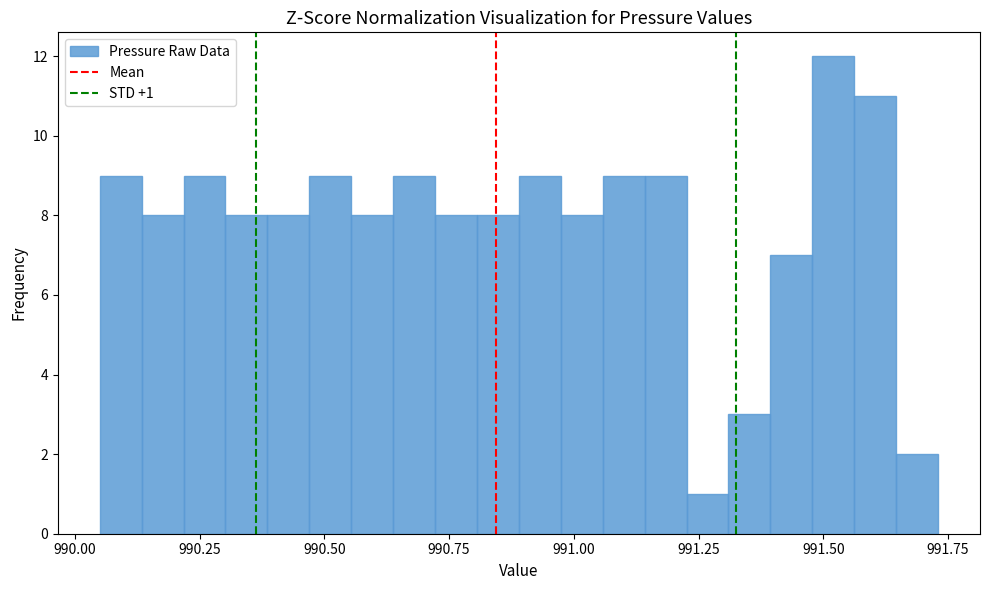

Around what value on the x-axis is the tallest bar? Give the approximate position of its centre, as read against the axis.

991.50